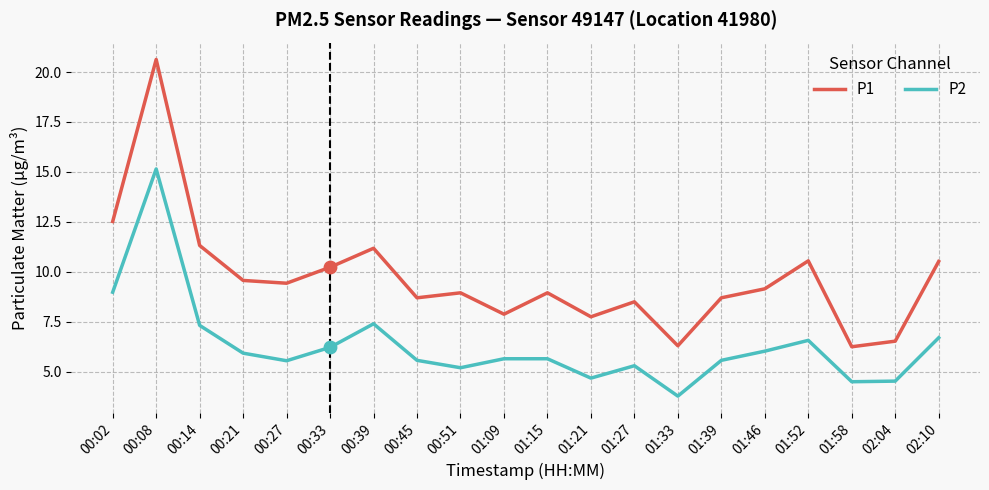

What is the total value across all series at 00:27?

15.0